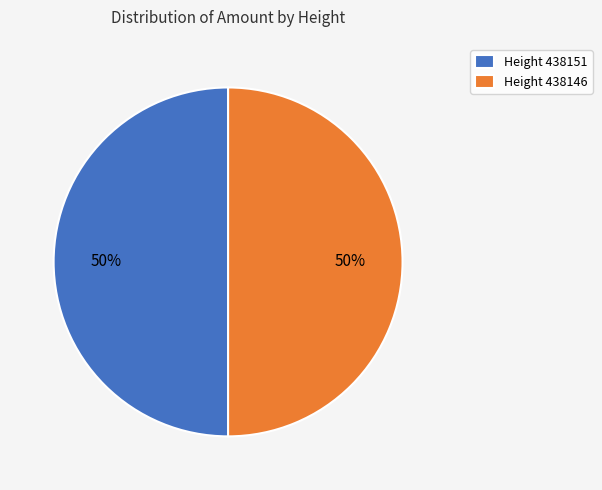

Is it true that Height 438151 is 50% of the pie?

True